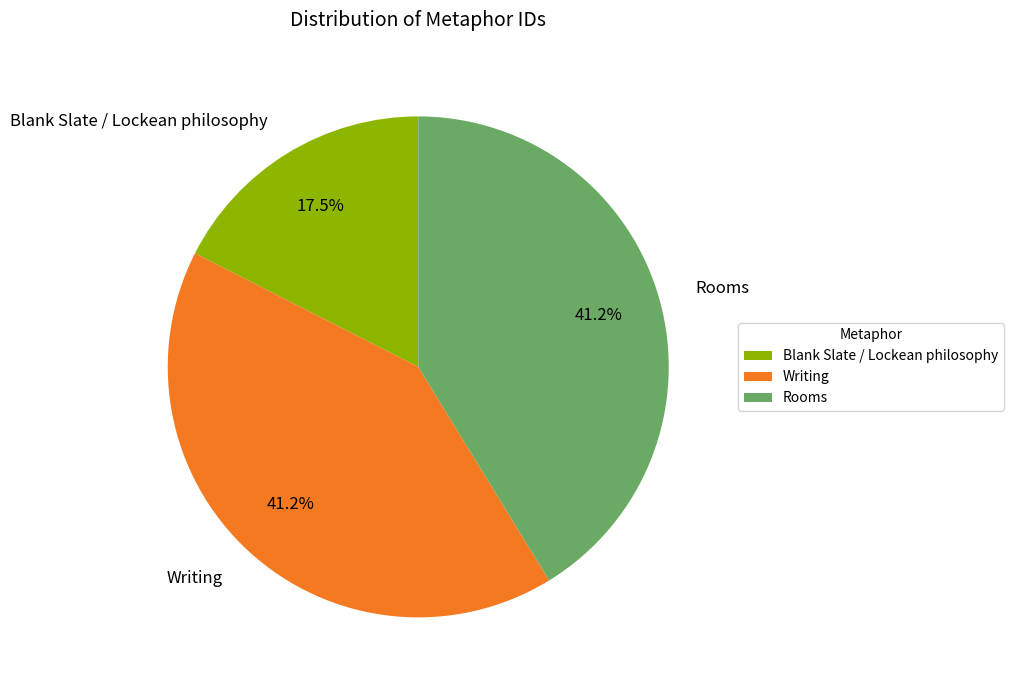

How many segments does this pie chart have?

3